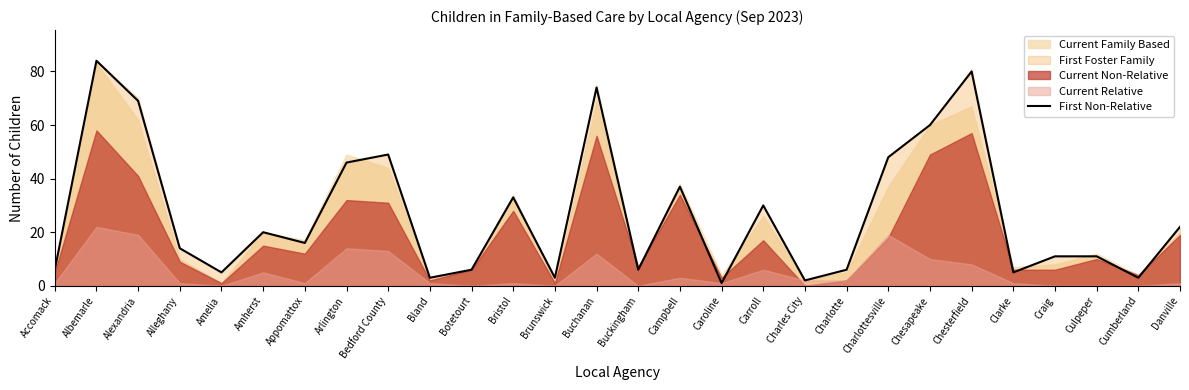

Reading left to right, list all the values displayed in this chart.

Accomack=6	Albemarle=84	Alexandria=69	Alleghany=14	Amelia=5	Amherst=20	Appomattox=16	Arlington=46	Bedford County=49	Bland=3	Botetourt=6	Bristol=33	Brunswick=3	Buchanan=74	Buckingham=6	Campbell=37	Caroline=1	Carroll=30	Charles City=2	Charlotte=6	Charlottesville=48	Chesapeake=60	Chesterfield=80	Clarke=5	Craig=11	Culpeper=11	Cumberland=3	Danville=22